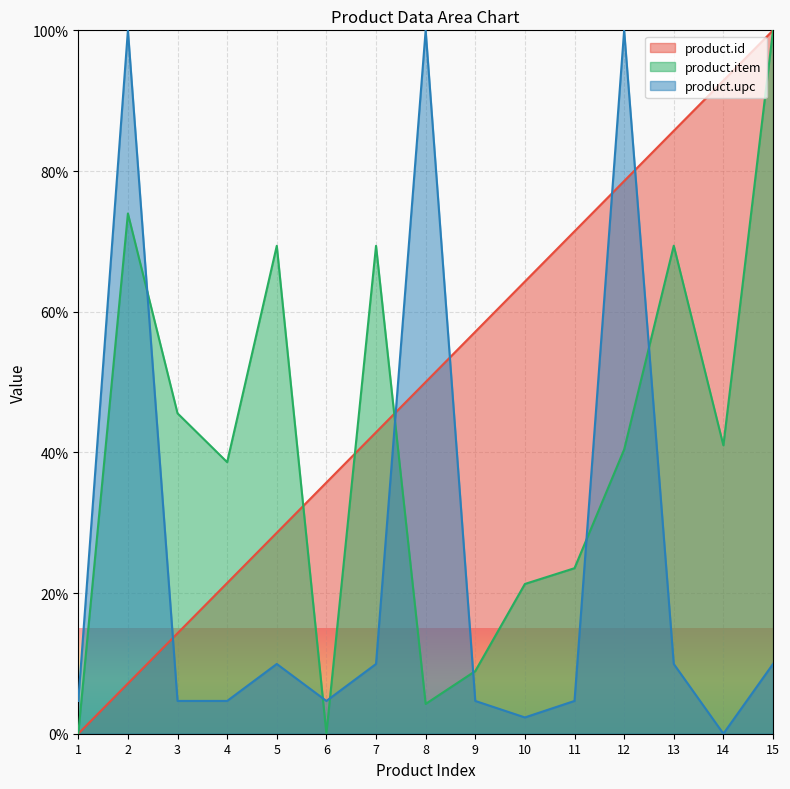

Reading left to right, list all the values displayed in this chart.

product.id: 1=0.0	2=7.1	3=14.3	4=21.4	5=28.6	6=35.7	7=42.9	8=50.0	9=57.1	10=64.3	11=71.4	12=78.6	13=85.7	14=92.9	15=100.0
product.item: 1=0.0	2=74.0	3=45.6	4=38.6	5=69.4	6=0.0	7=69.4	8=4.2	9=8.9	10=21.3	11=23.5	12=40.4	13=69.4	14=41.0	15=100.0
product.upc: 1=4.7	2=100.0	3=4.7	4=4.7	5=9.9	6=4.7	7=9.9	8=100.0	9=4.7	10=2.3	11=4.7	12=100.0	13=9.9	14=0.0	15=9.9